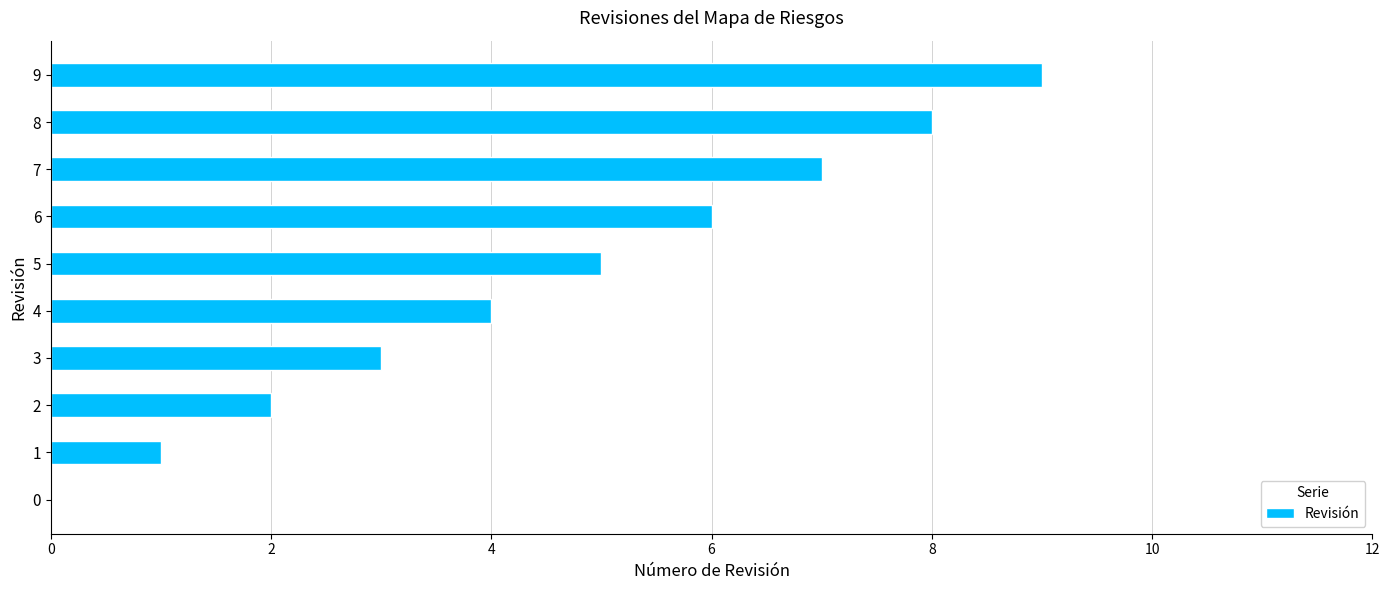

What is the change in value from 6 to 7?

+1